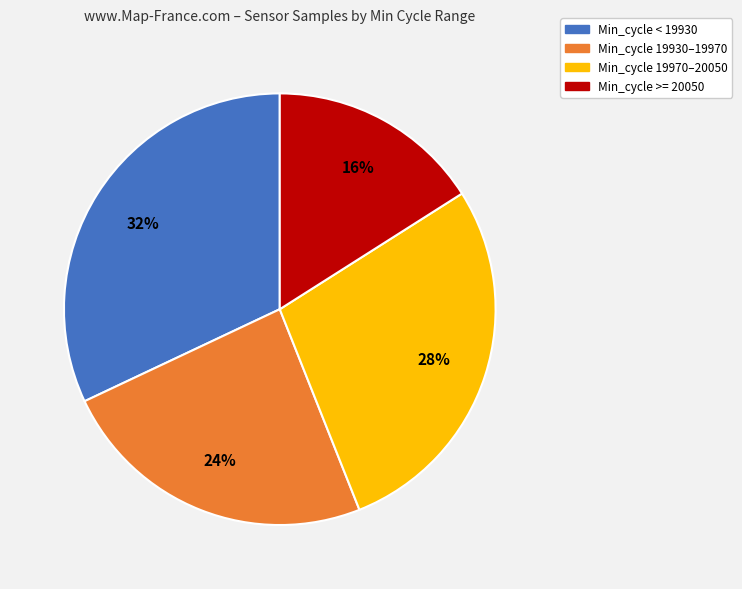

Is there any slice that represents more than half of the pie?

No